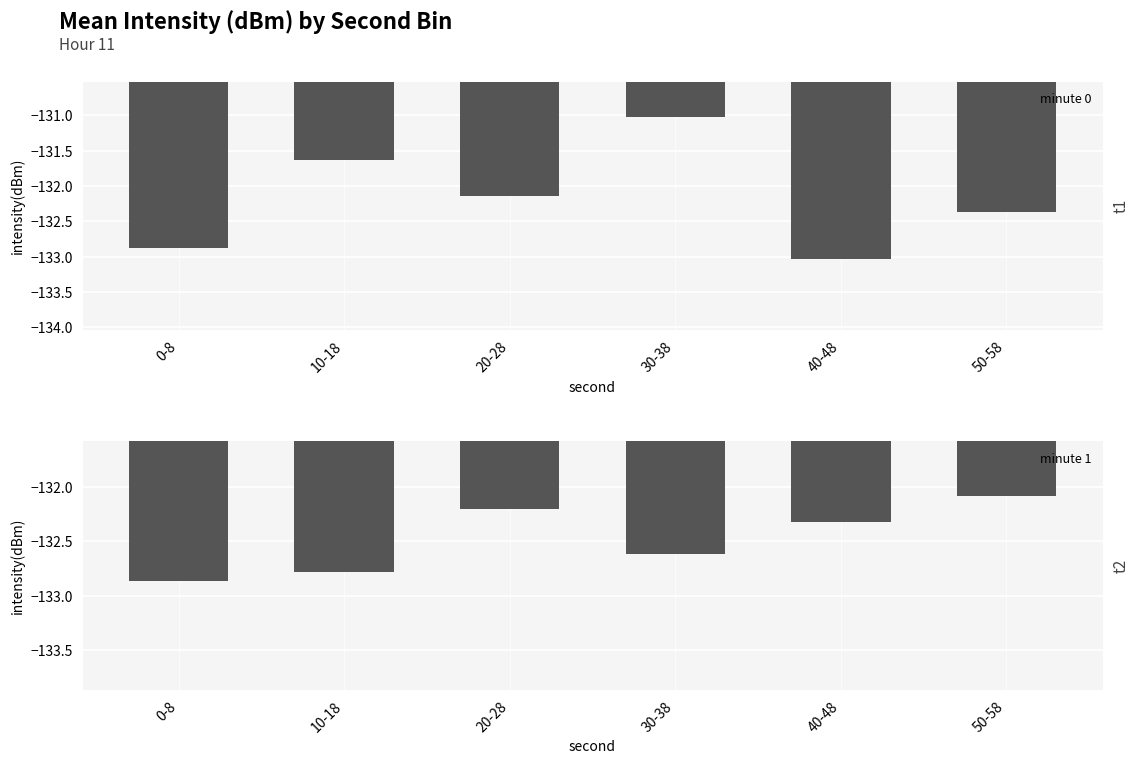

What is the label of the 4th bar from the right?

20-28